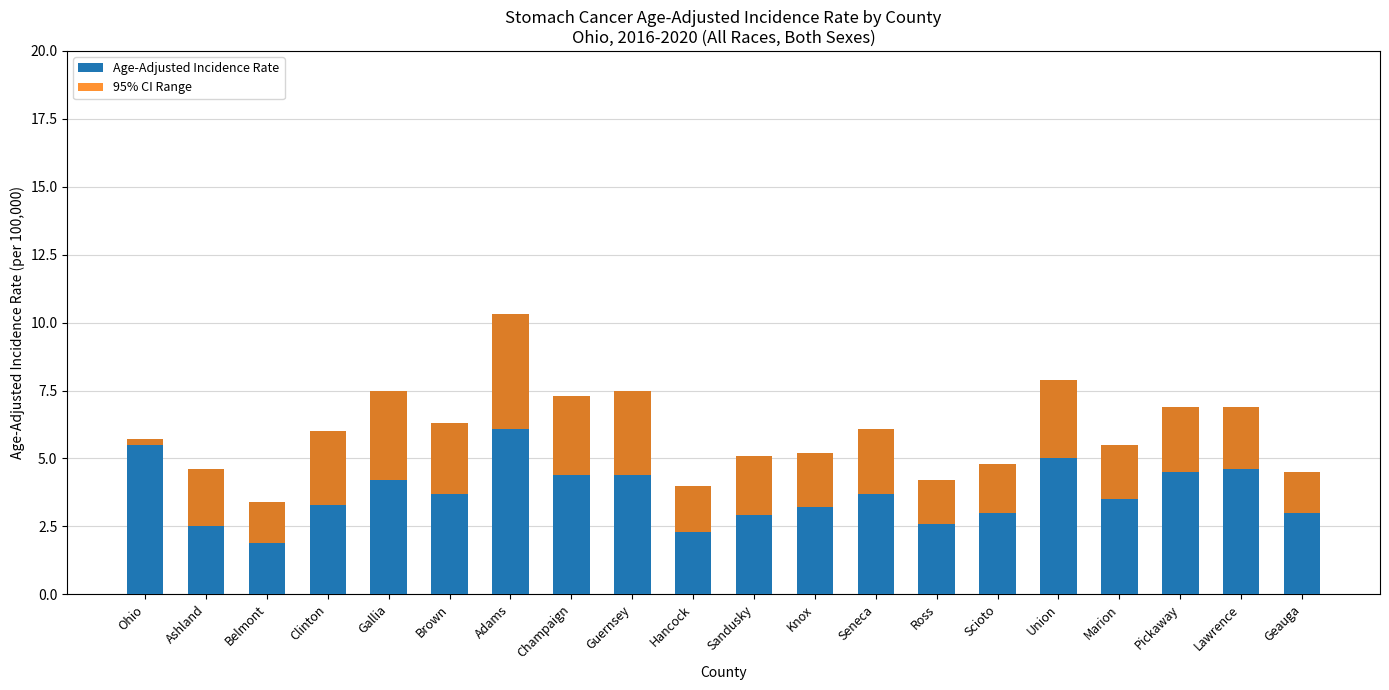

What are all the series names shown in the legend?

Age-Adjusted Incidence Rate, 95% CI Range